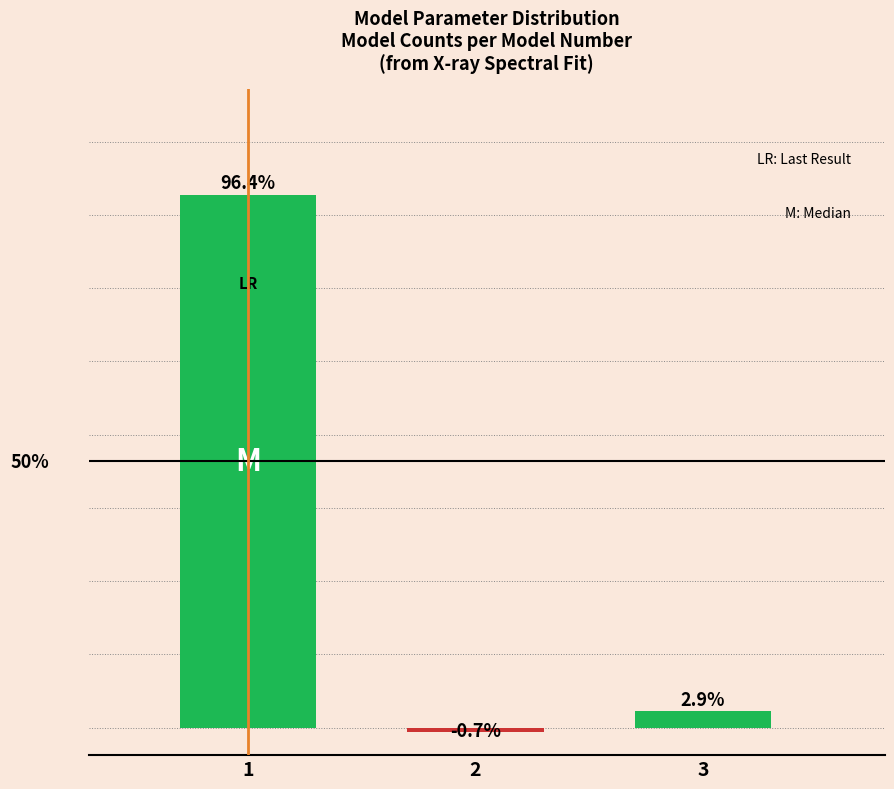

List the labels in order of value, smallest first.

2, 3, 1